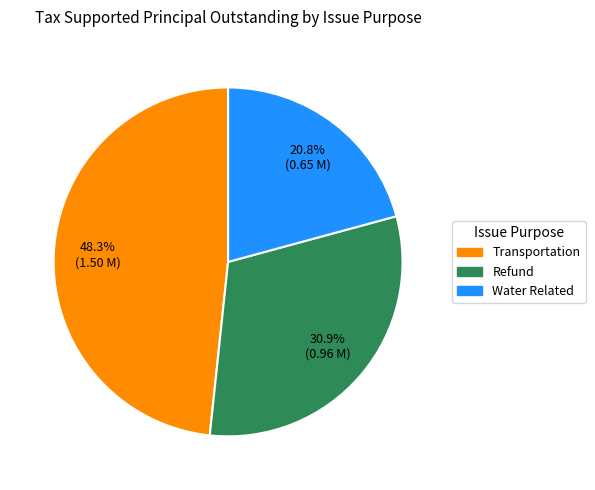

Approximately how many times larger is the value at Refund compared to Water Related?

1.5